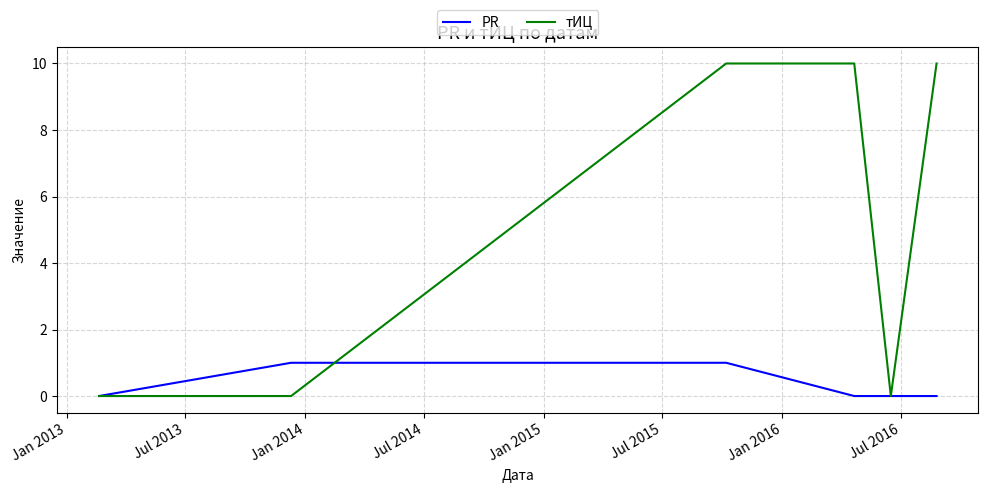

List the series in order of their peak value, highest first.

тИЦ, PR